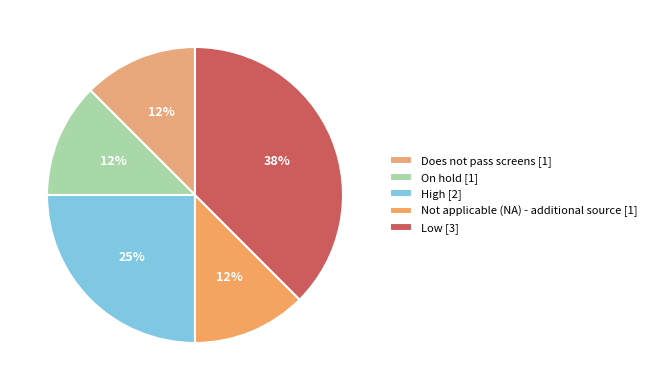

What is the ratio of the value at Does not pass screens to the value at Low?

0.3